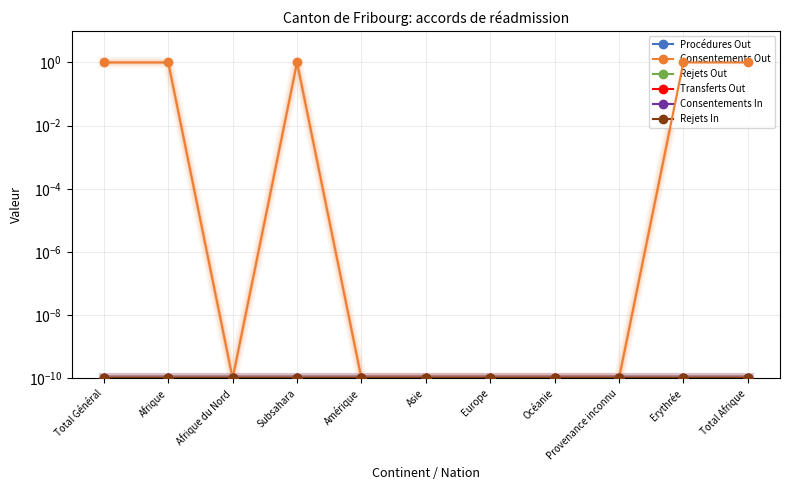

How many categories are shown in the chart?

11